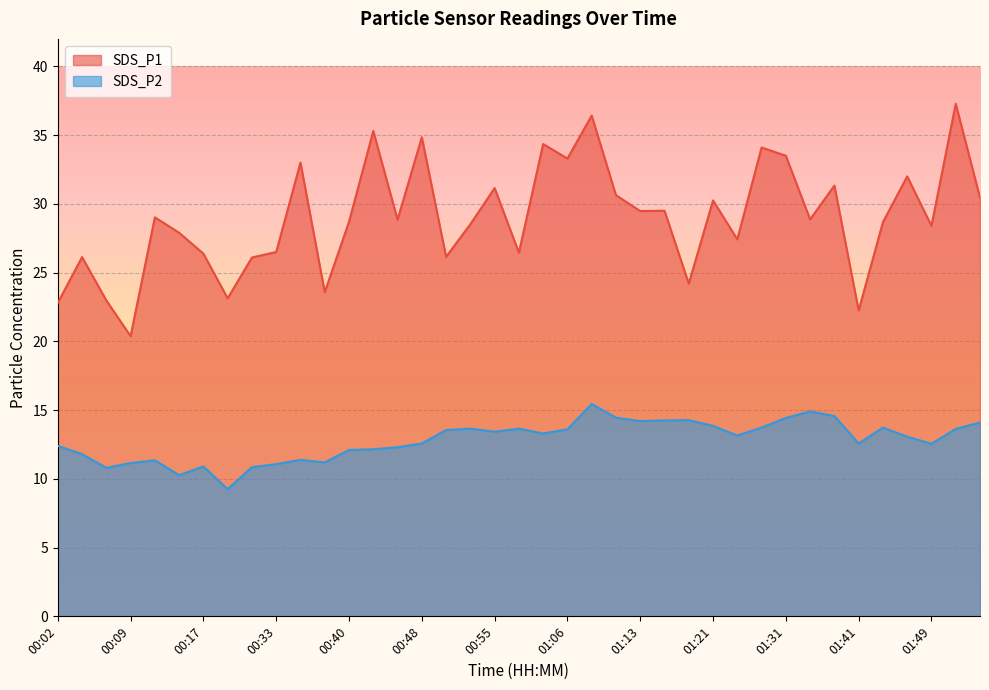

List the series in order of their peak value, lowest first.

SDS_P2, SDS_P1